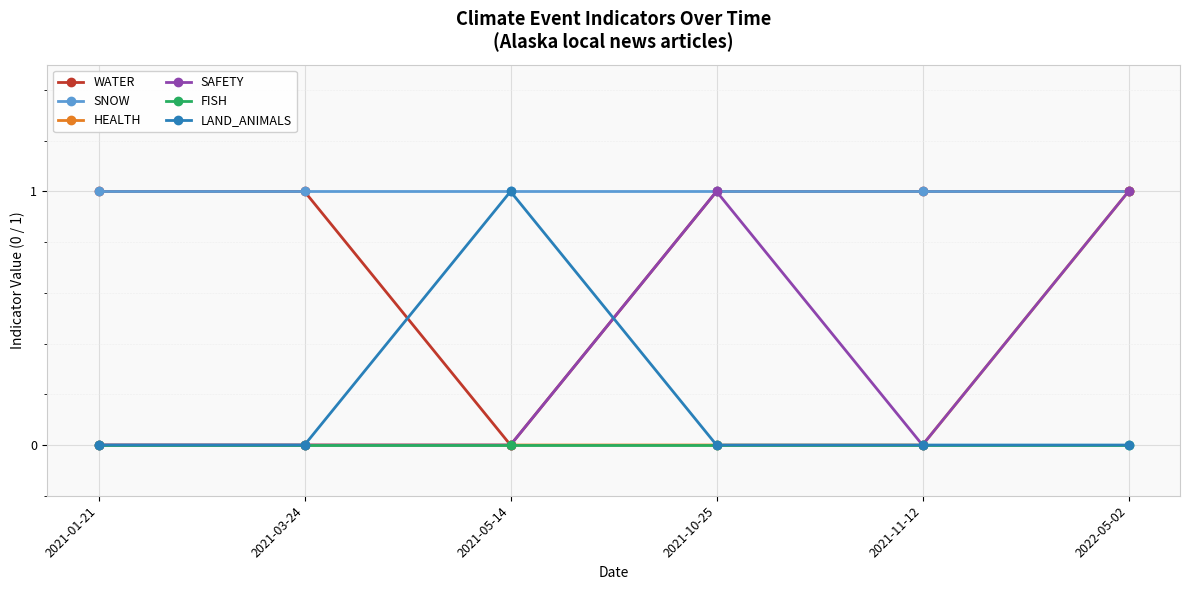

What is the label of the 2nd point from the right?

2021-11-12